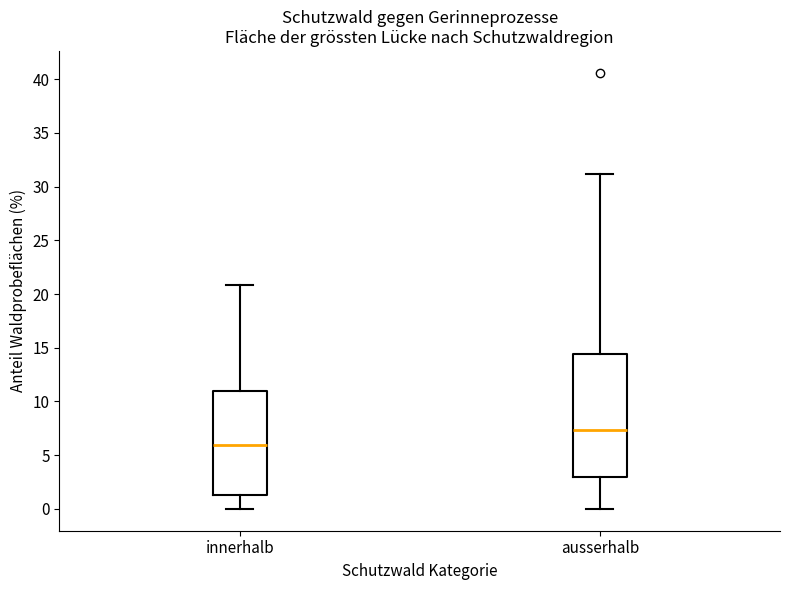

Where is the upper edge of the box for innerhalb on the y-axis? The values are not printed on the chart, so give them approximately, as read against the axis.

11.0